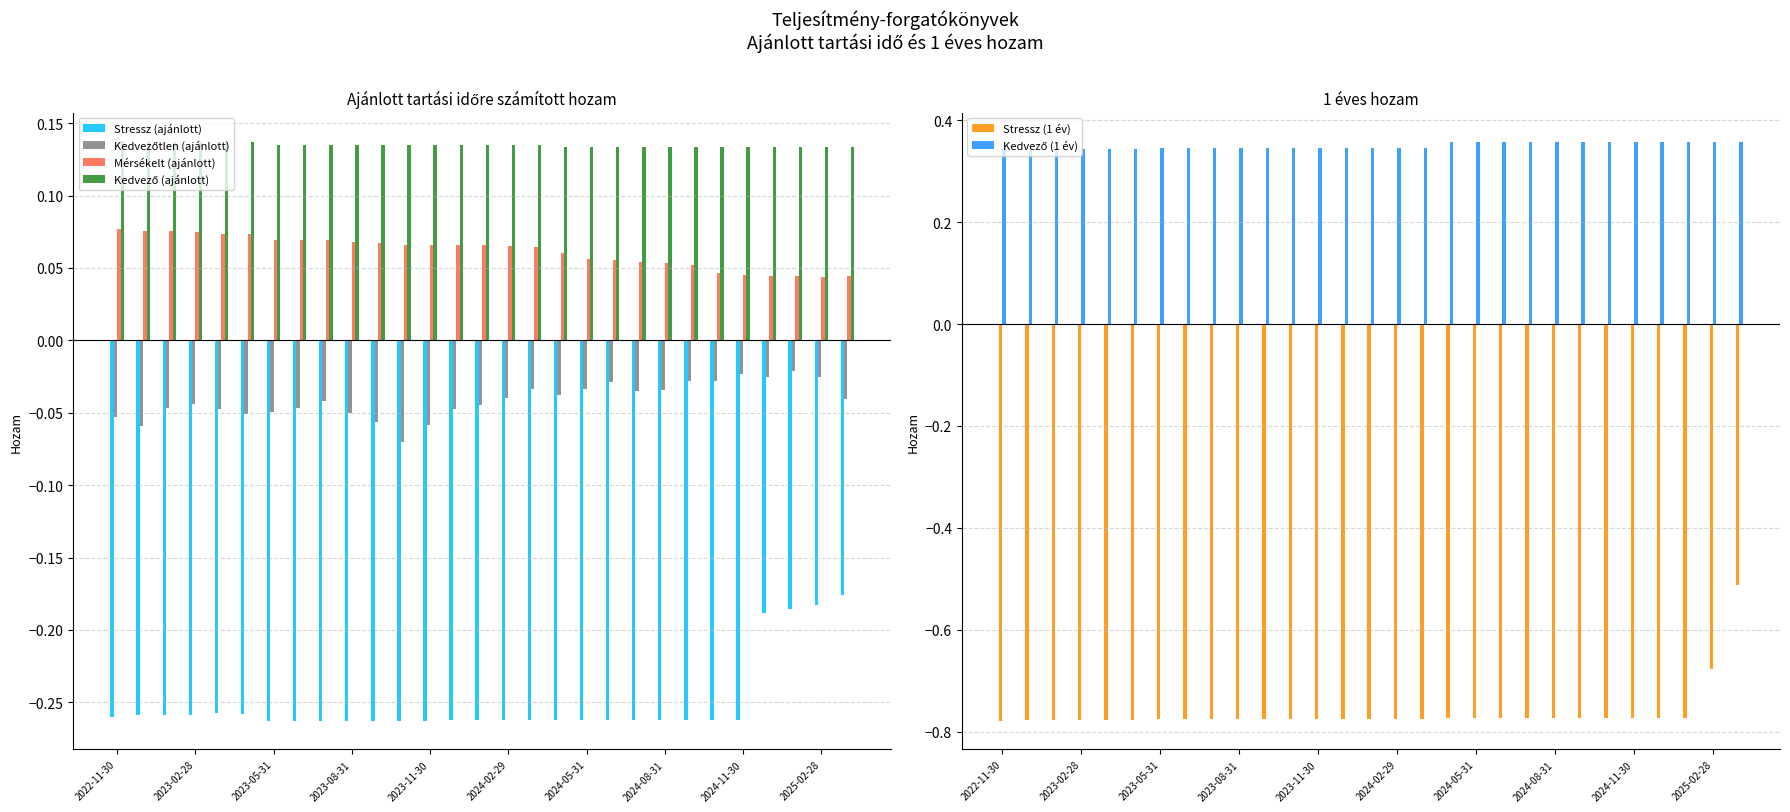

The value of Stressz (ajánlott) at 2024-02-29 is -0.4. True or false?

False